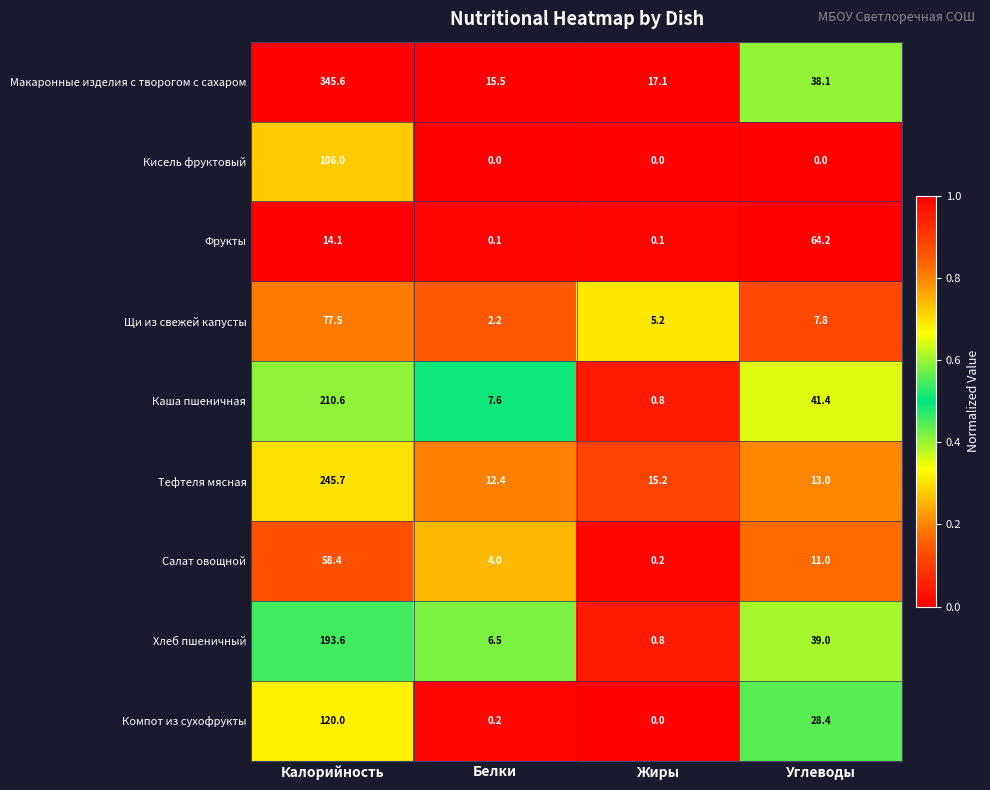

What is the difference between the maximum and minimum values in the Хлеб пшеничный series?

192.8